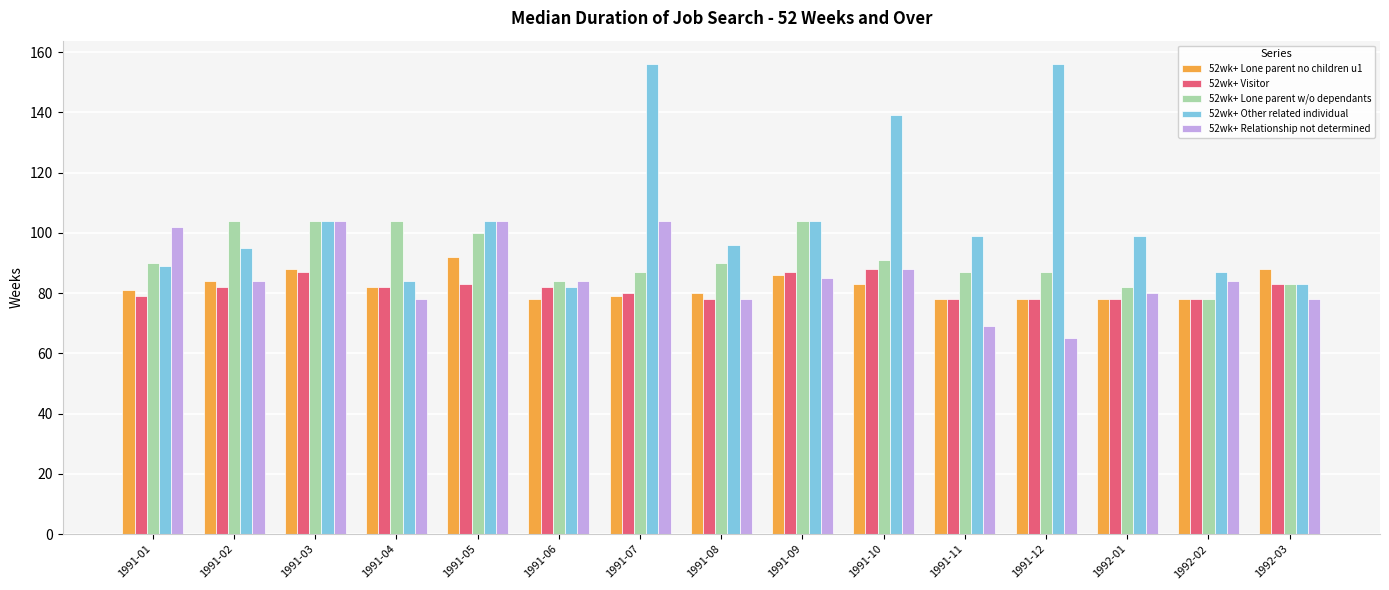

Which label corresponds to the smallest value in the chart?

1991-12